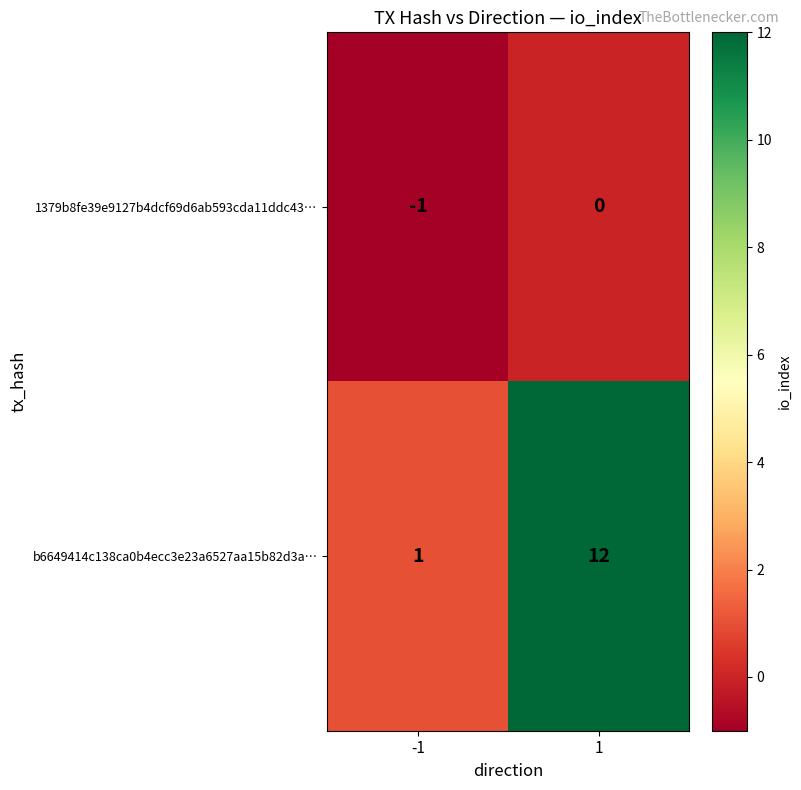

What is the difference between the maximum and minimum values in the b6649414c138ca0b4ecc3e23a6527aa15b82d3a… series?

11